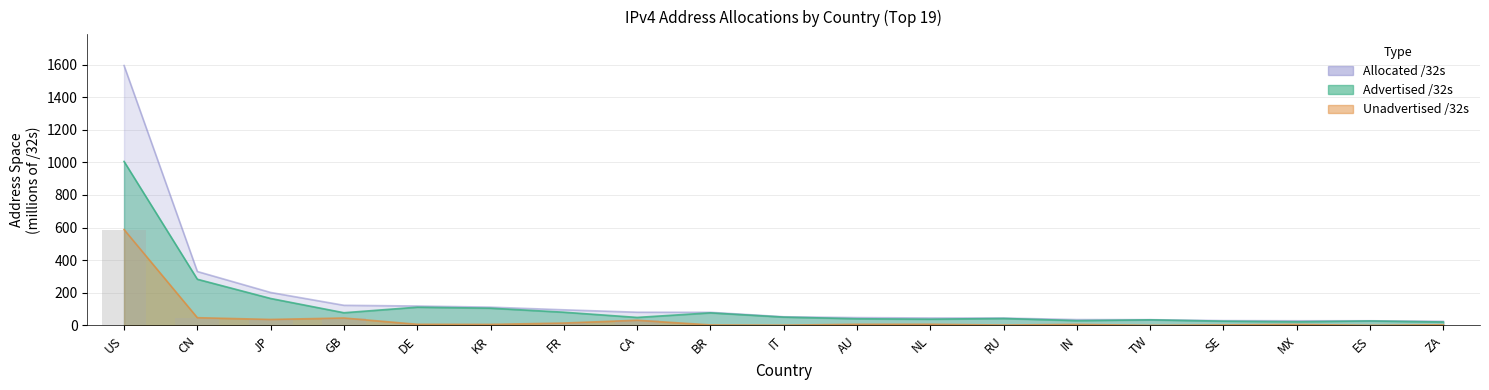

Count the number of data series in this chart.

3